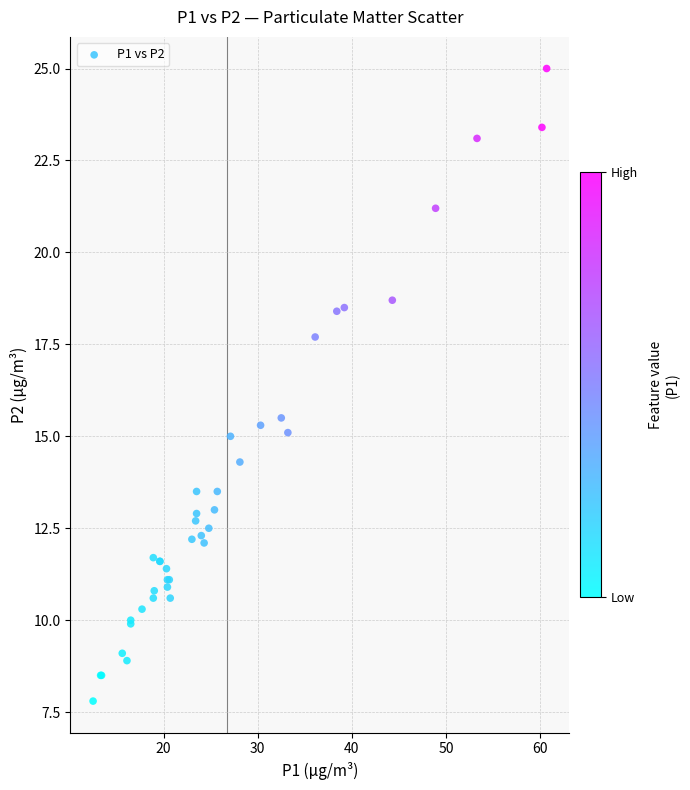

What Y value in the scatter plot is closest to 16?

15.5